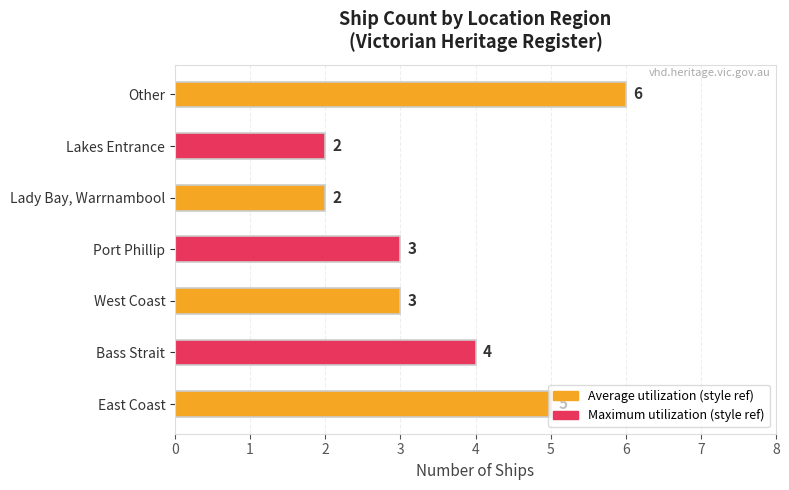

What is the ratio of the value at Lady Bay, Warrnambool to the value at Lakes Entrance?

1.0